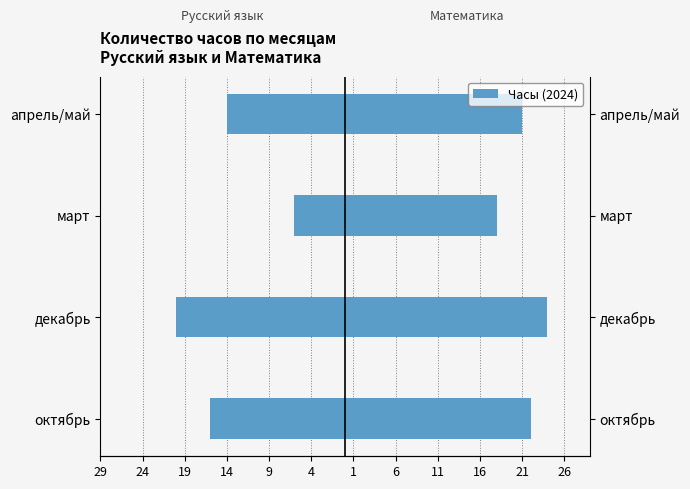

Reading right to left, what are all the values shown in this chart?

русский язык: -14	-6	-20	-16
математика: 21	18	24	22